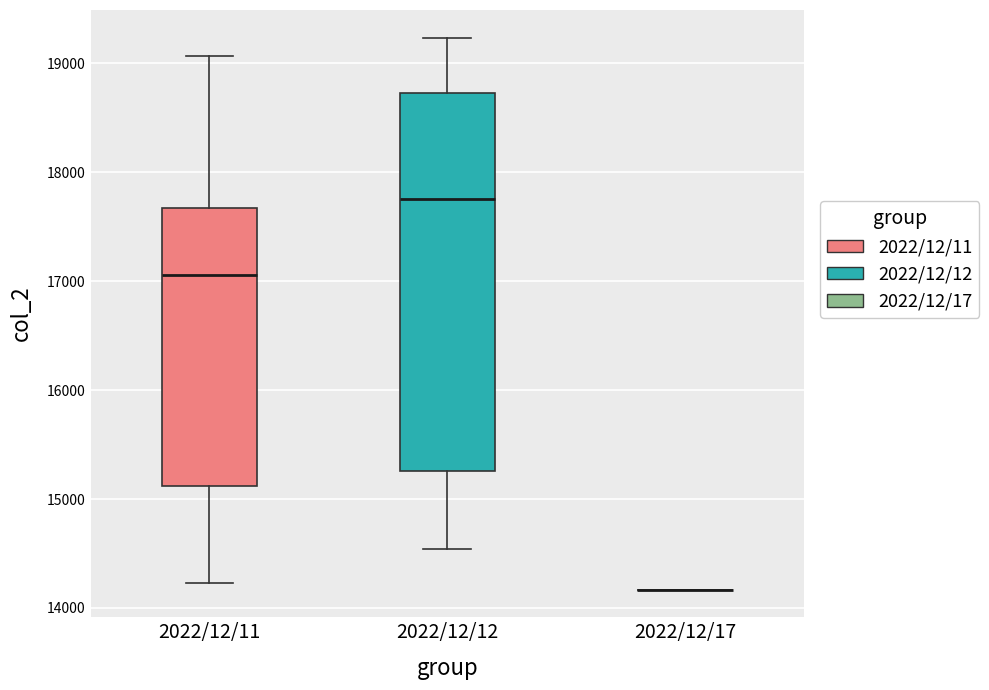

Reading left to right, read every box against the y-axis: the position of its median line, the range the box covers, and the ends of its whiskers. The values are not printed on the chart, so give them approximately, as read against the axis.

2022/12/11: median 17100, box 15100 to 17700, whiskers 14200 to 19100
2022/12/12: median 17800, box 15300 to 18700, whiskers 14500 to 19200
2022/12/17: box collapsed to a line at 14200, whiskers 14200 to 14200